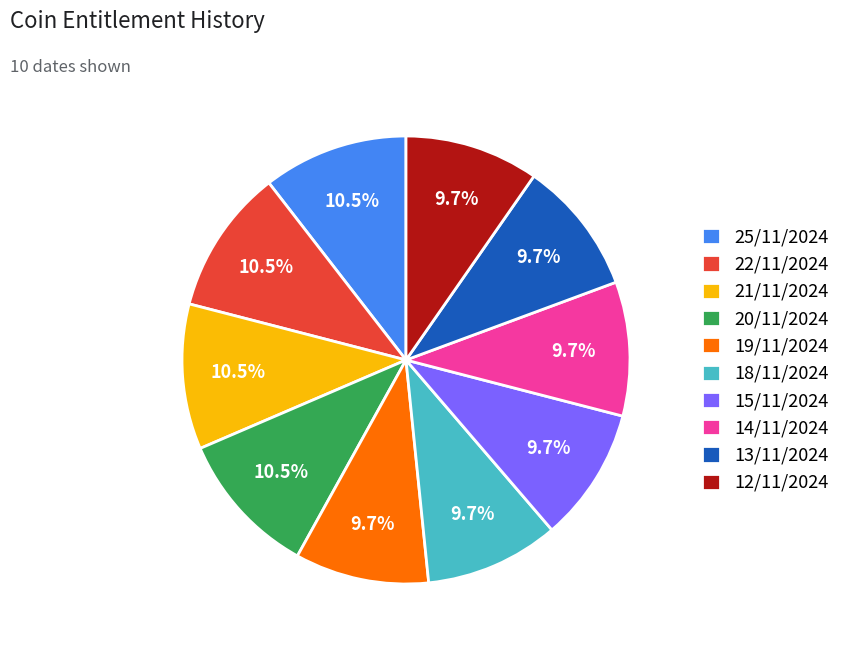

What percentage is NOT represented by 15/11/2024?

90.3%